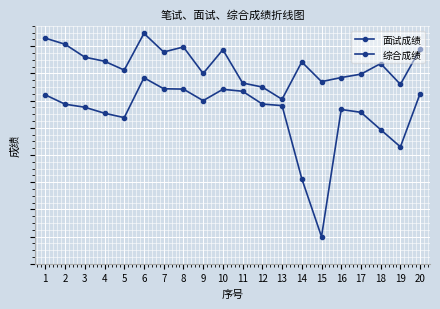

Rank the series at 12 from highest to lowest value.

面试成绩, 综合成绩